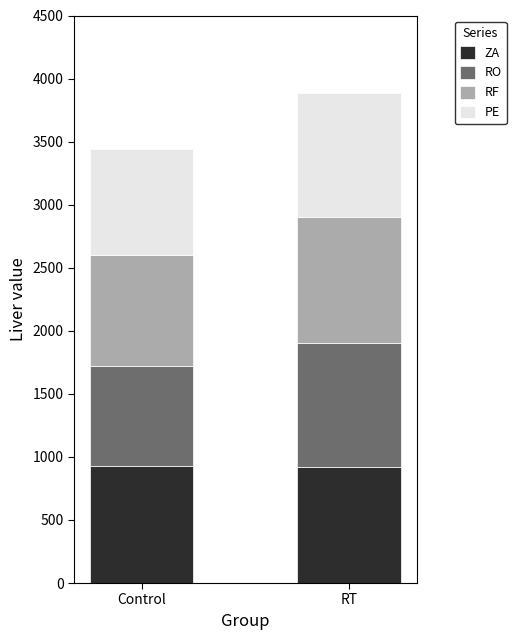

What is the total value across all series at RT?

3881.6